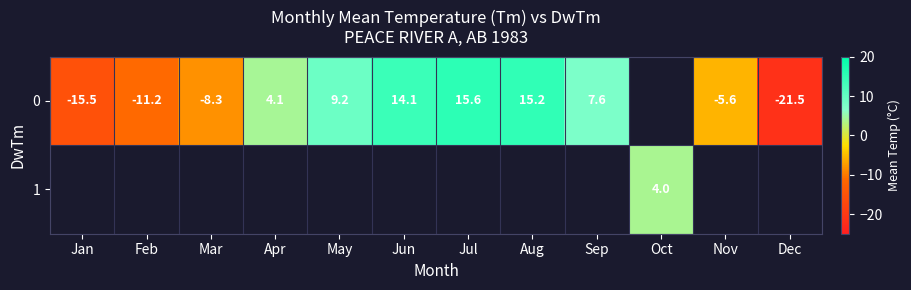

What is the difference between the 0 values at Jan and Feb?

4.3